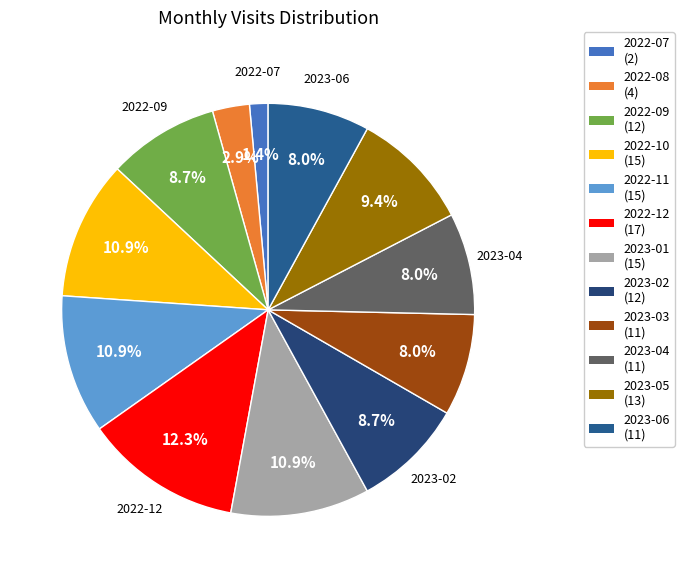

Rank the categories by value from highest to lowest.

2022-12, 2022-10, 2022-11, 2023-01, 2023-05, 2022-09, 2023-02, 2023-03, 2023-04, 2023-06, 2022-08, 2022-07